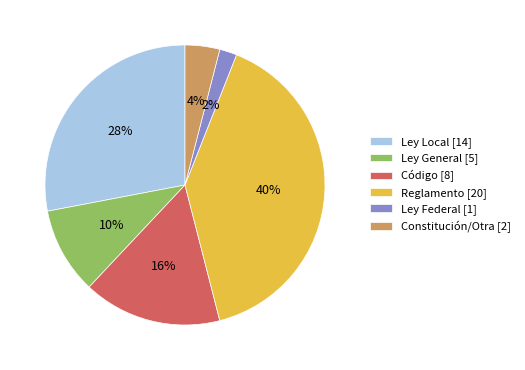

Does Ley Local [14] account for over 50% of the chart?

No